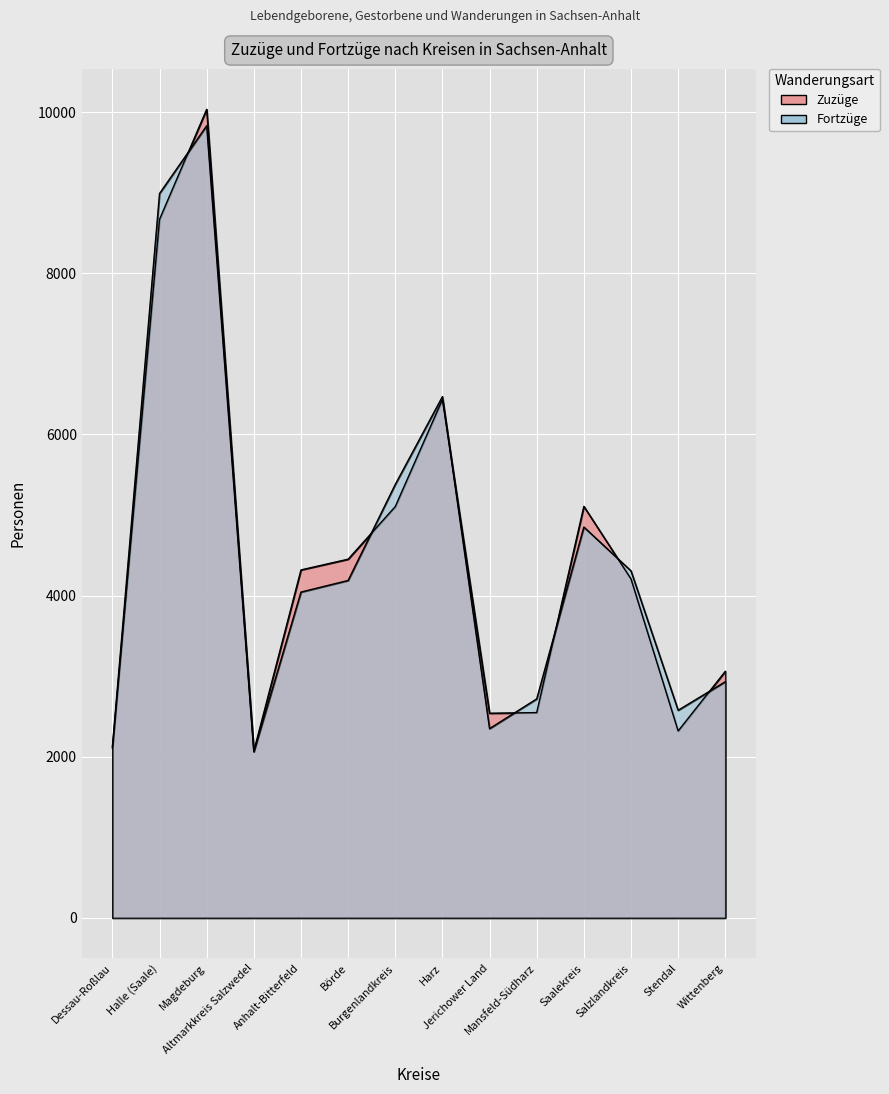

What position from the left is Stendal?

13